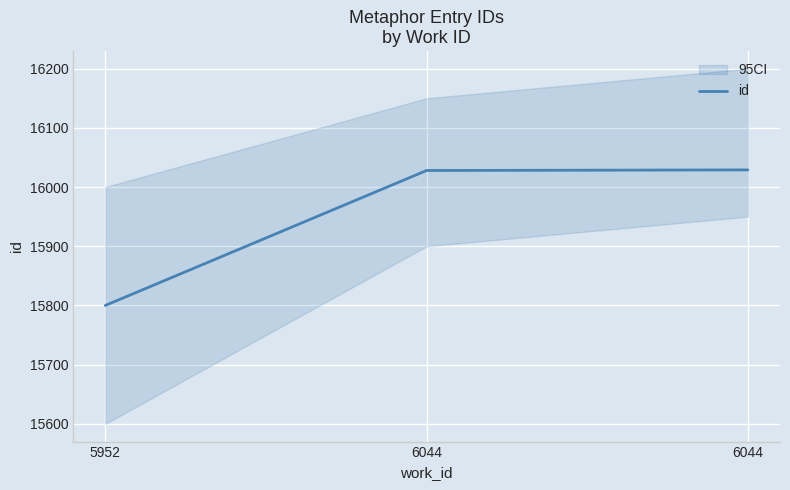

At which label does the data first exceed 16028?

6044